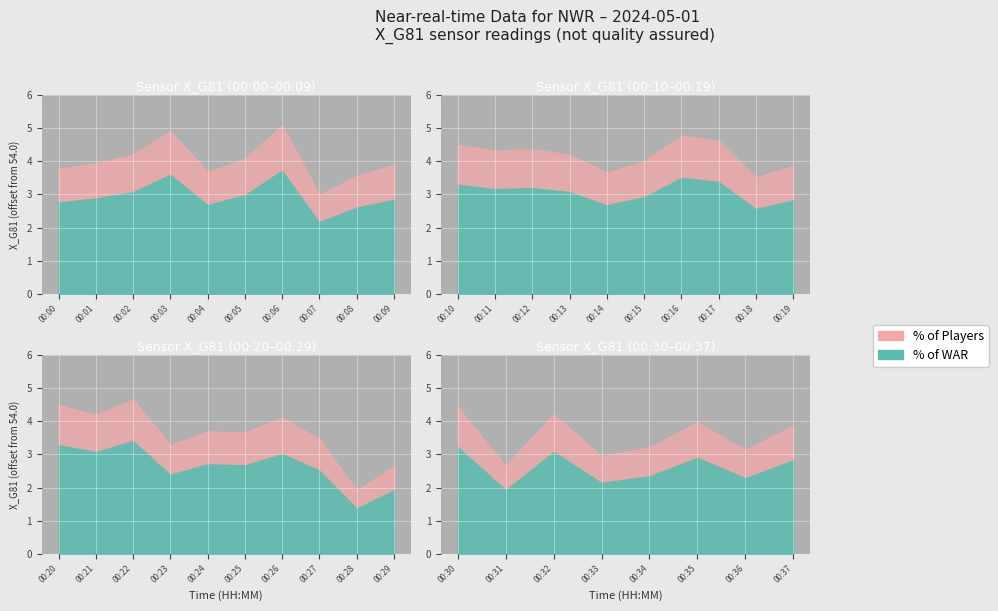

Does the chart display data point markers on the line(s)?

No